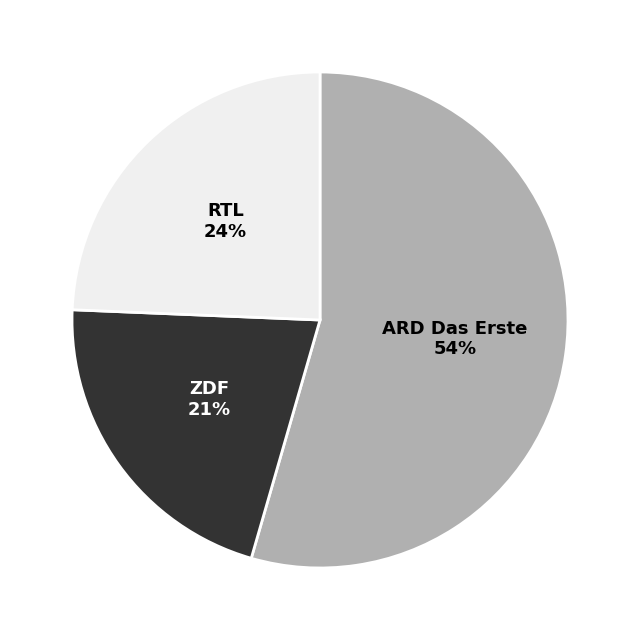

To the nearest percent, what is the difference between the largest and smallest slice percentages?

33%